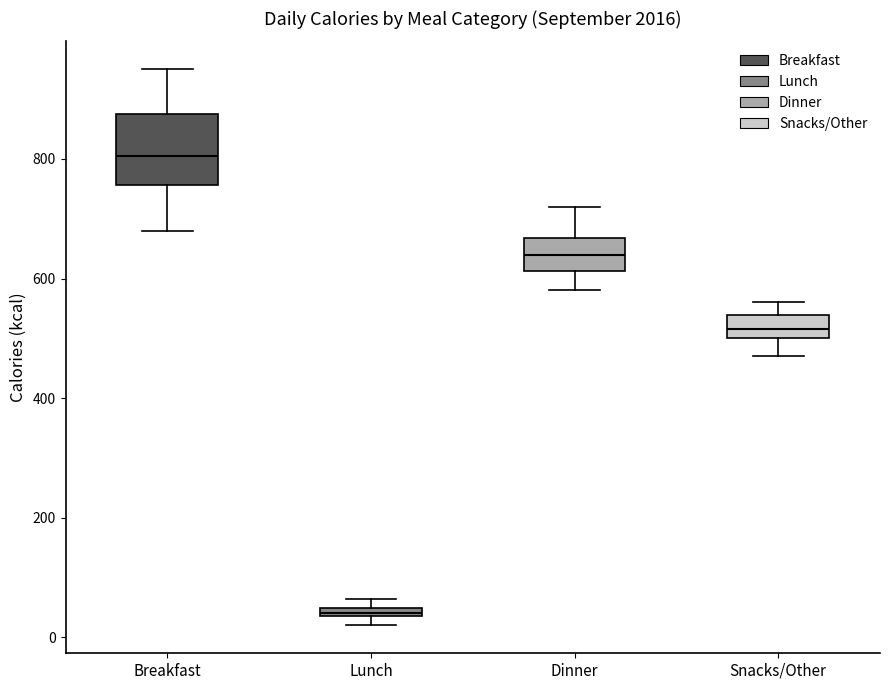

Which box's median line is the lowest?

Lunch